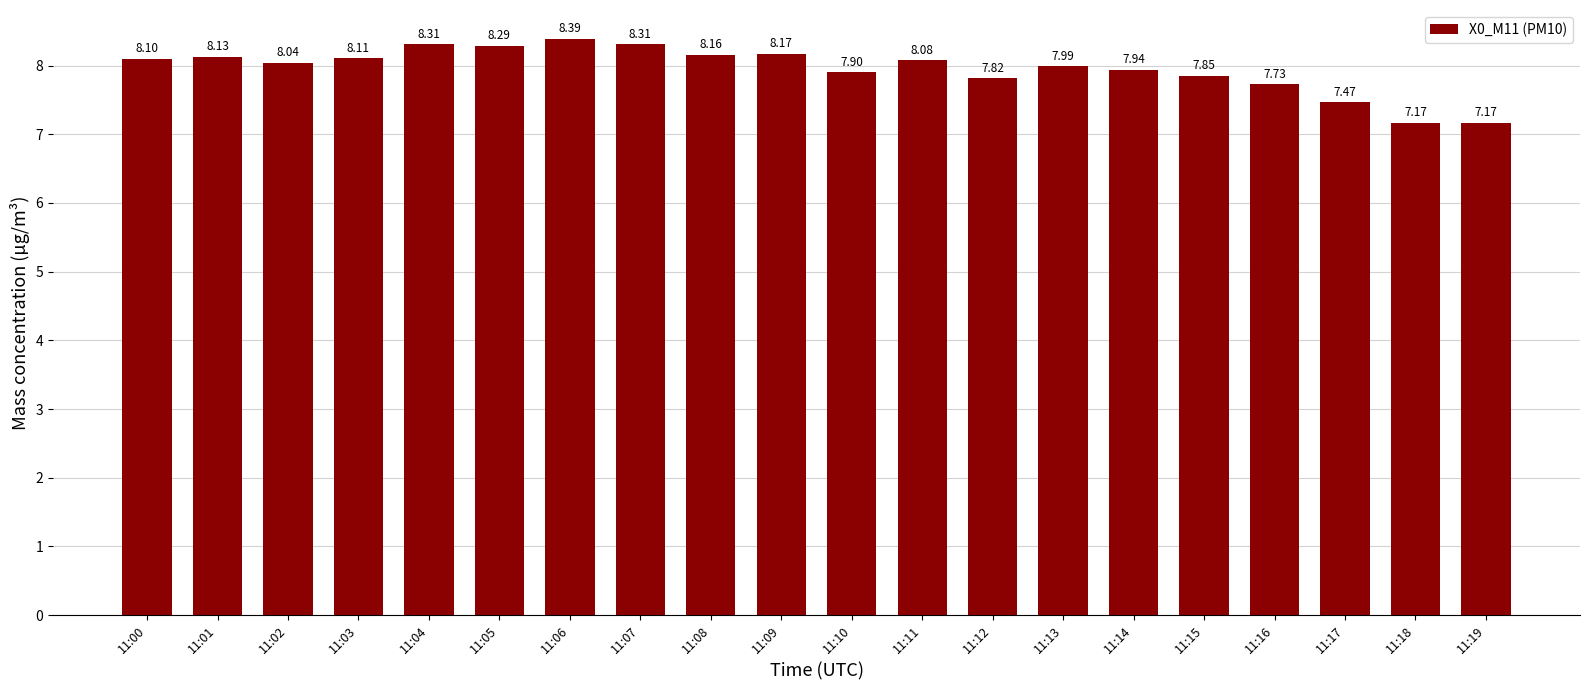

What is the sum of the values at 11:02 and 11:01?

16.2